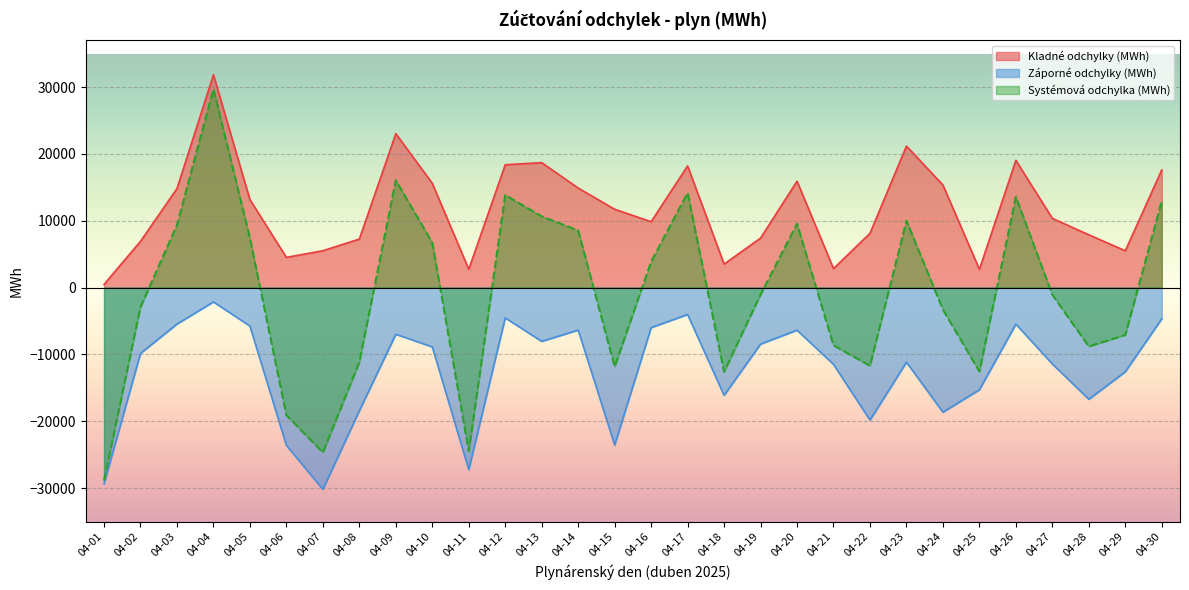

What is the difference between the highest and lowest values at 04-29?

18102.1